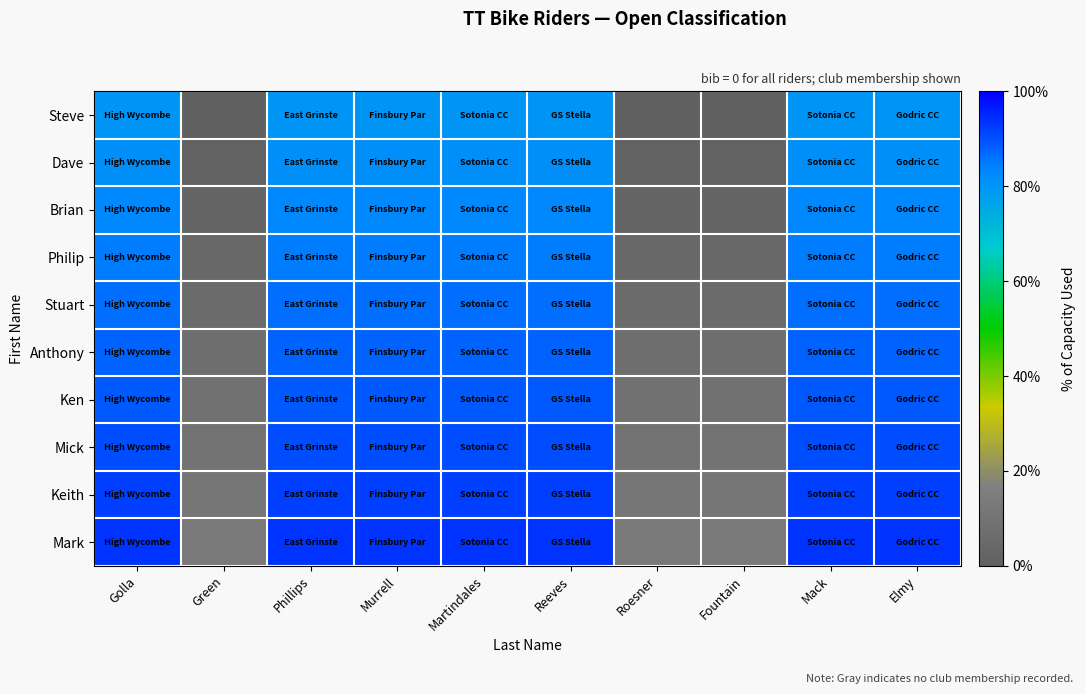

What is the spread (max minus min) of values at Roesner?

13.5